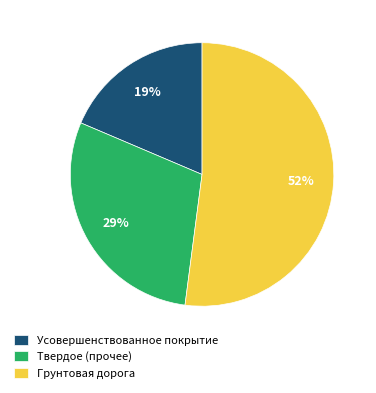

Is there any slice that represents more than half of the pie?

Yes